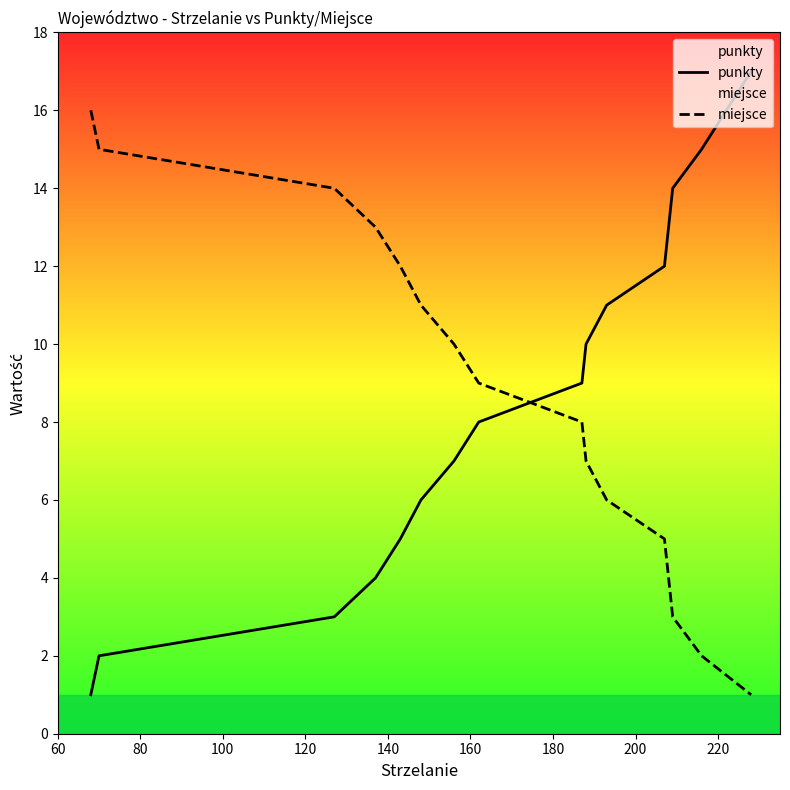

Rank the series by their maximum value, from highest to lowest.

punkty, miejsce